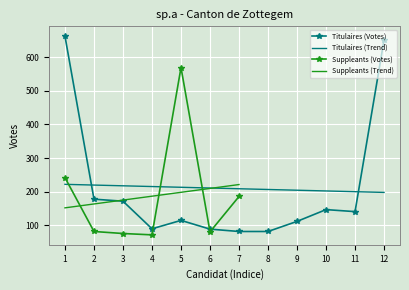

Is it true that the value at 8 is 27?

False